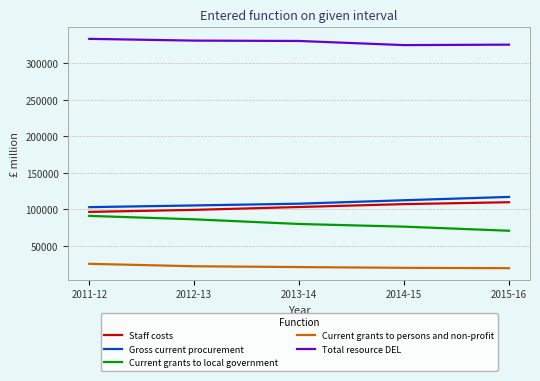

True or false: Staff costs and Total resource DEL intersect in this chart.

False